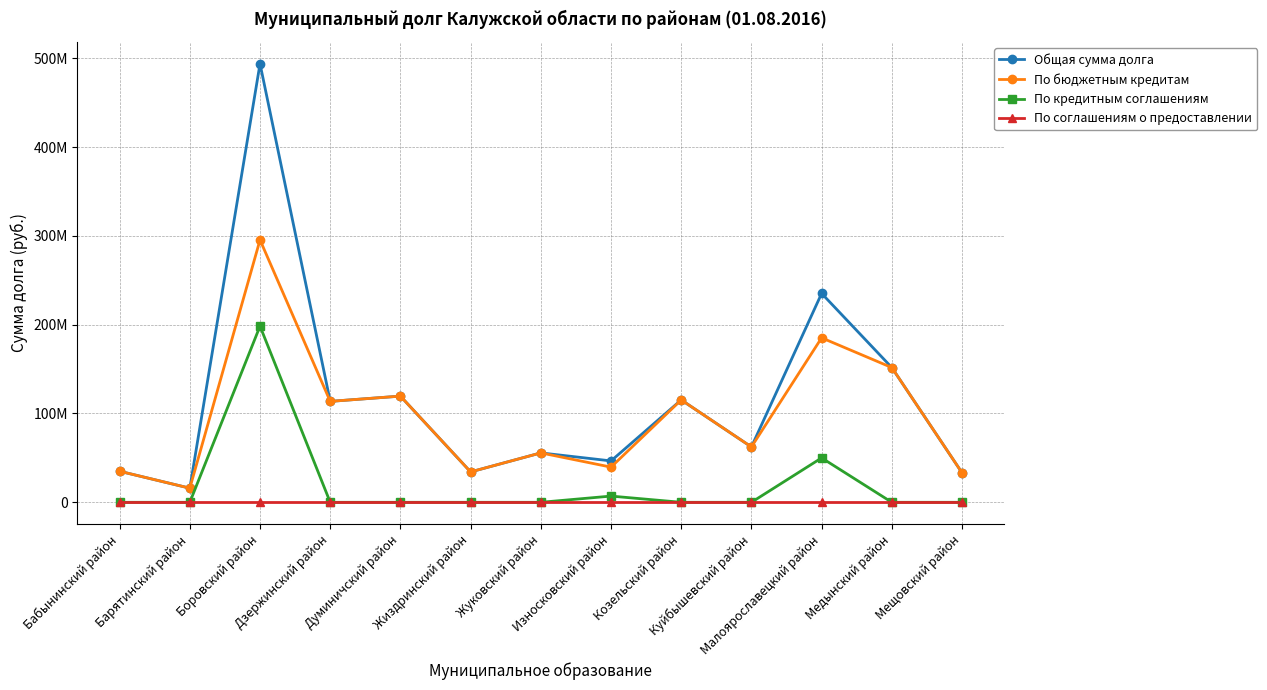

Does the chart have visible grid lines?

Yes